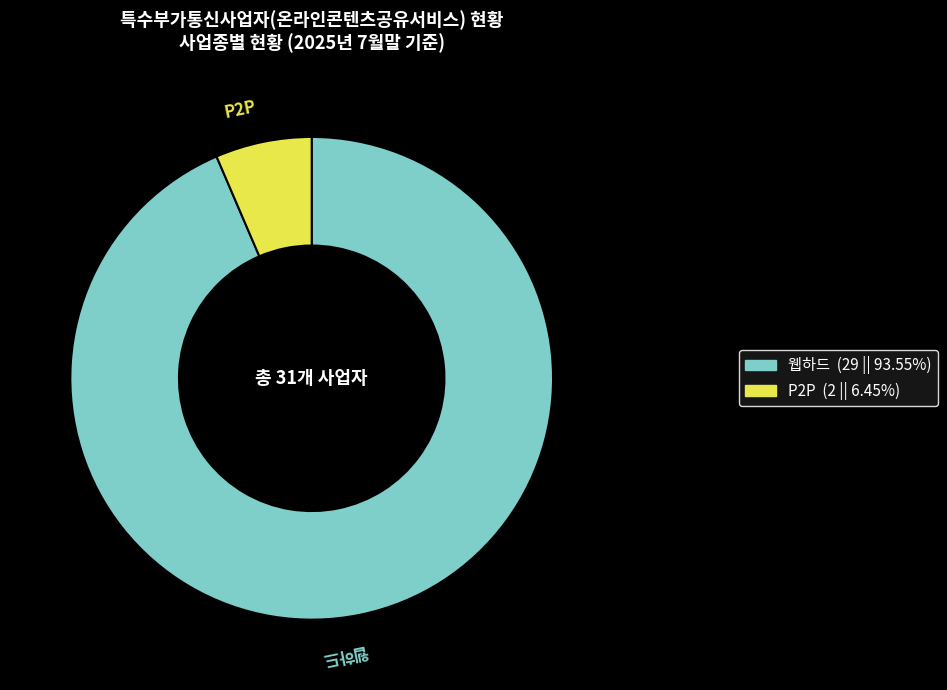

Count the number of slices in the pie.

2